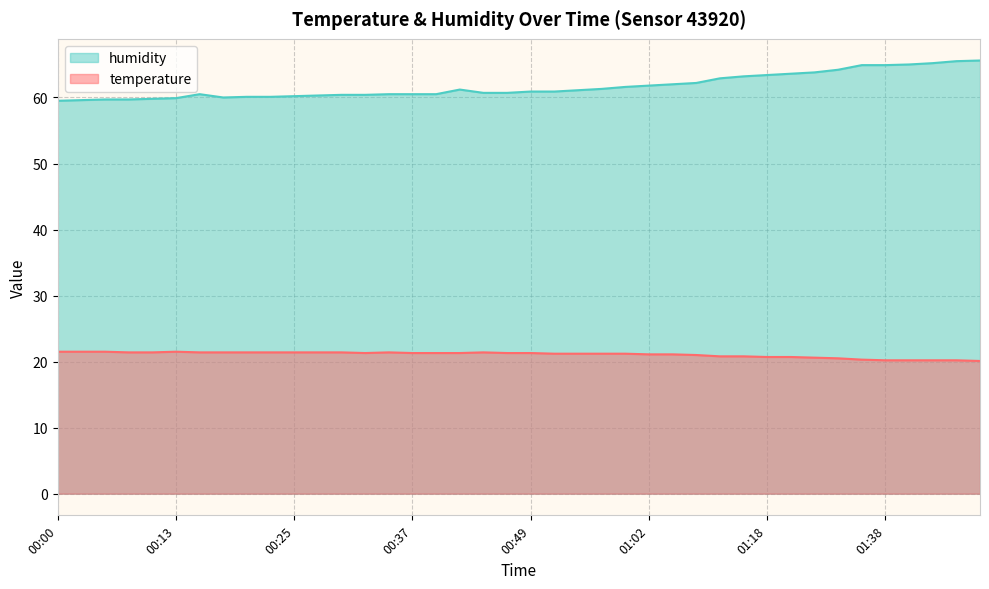

Where is the first local maximum for humidity?

00:15